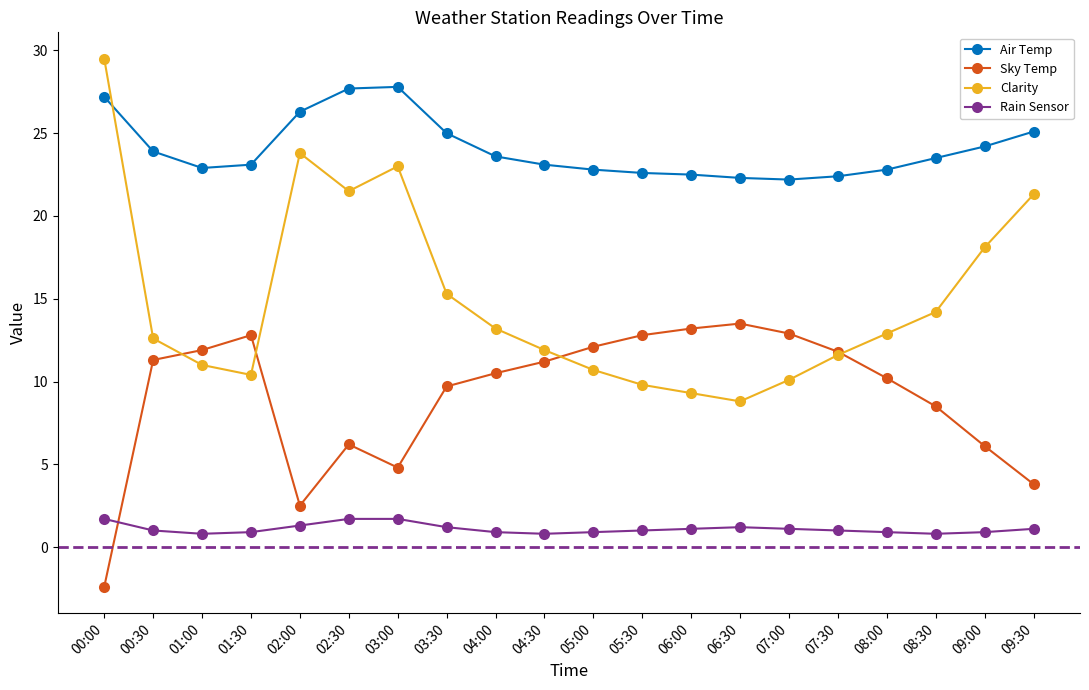

What is the maximum value for Clarity?

29.5